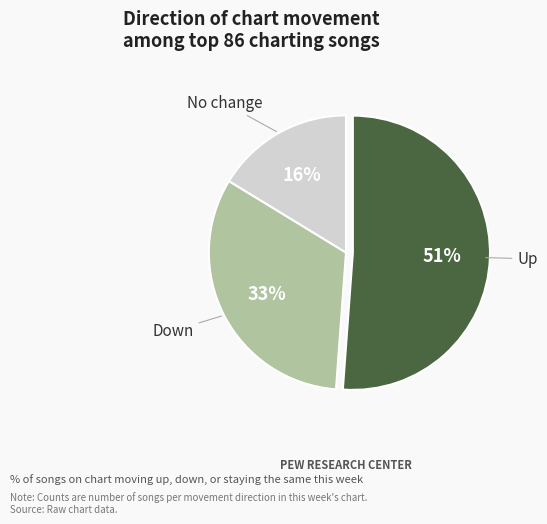

To the nearest percent, what is the difference between the largest and smallest slice percentages?

35%